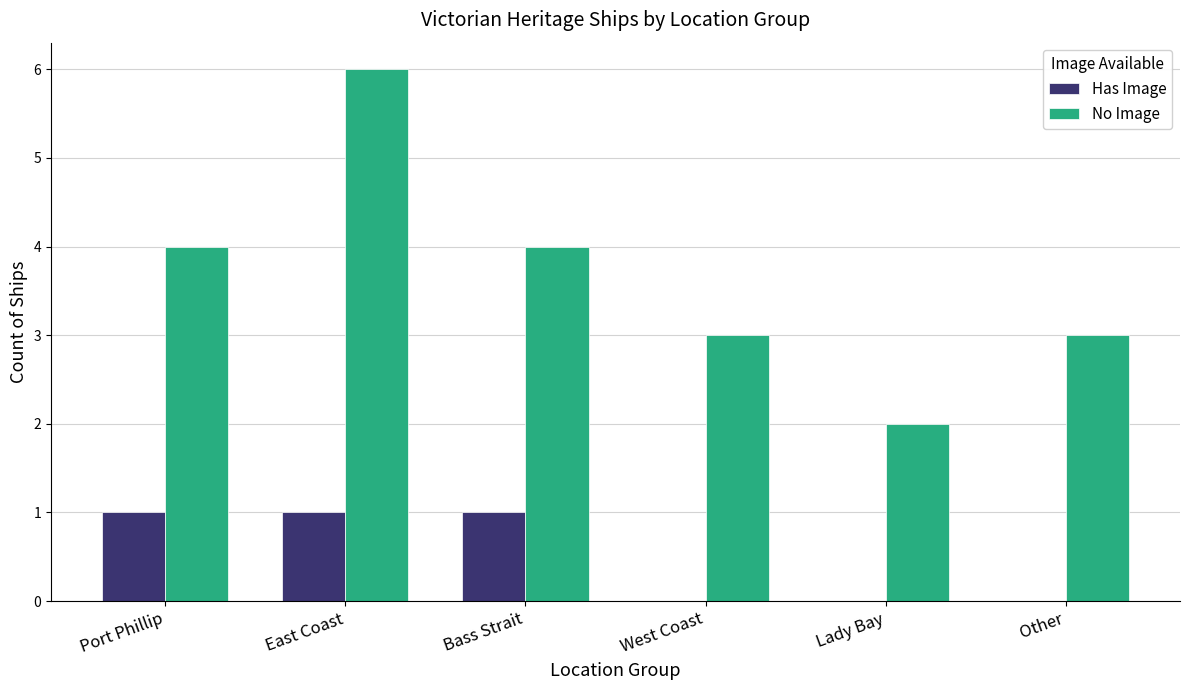

Is it true that No Image equals 6 at Bass Strait?

False